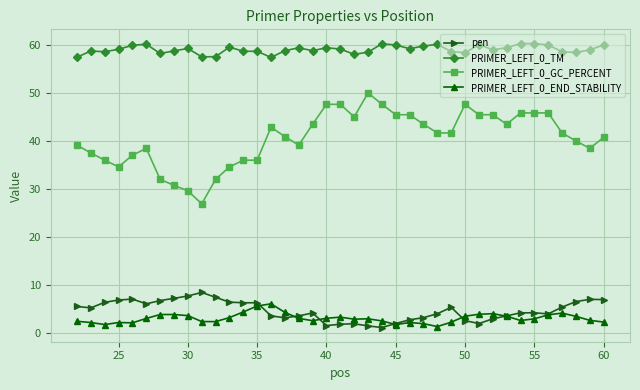

Is this an area chart (filled region under the line)?

No